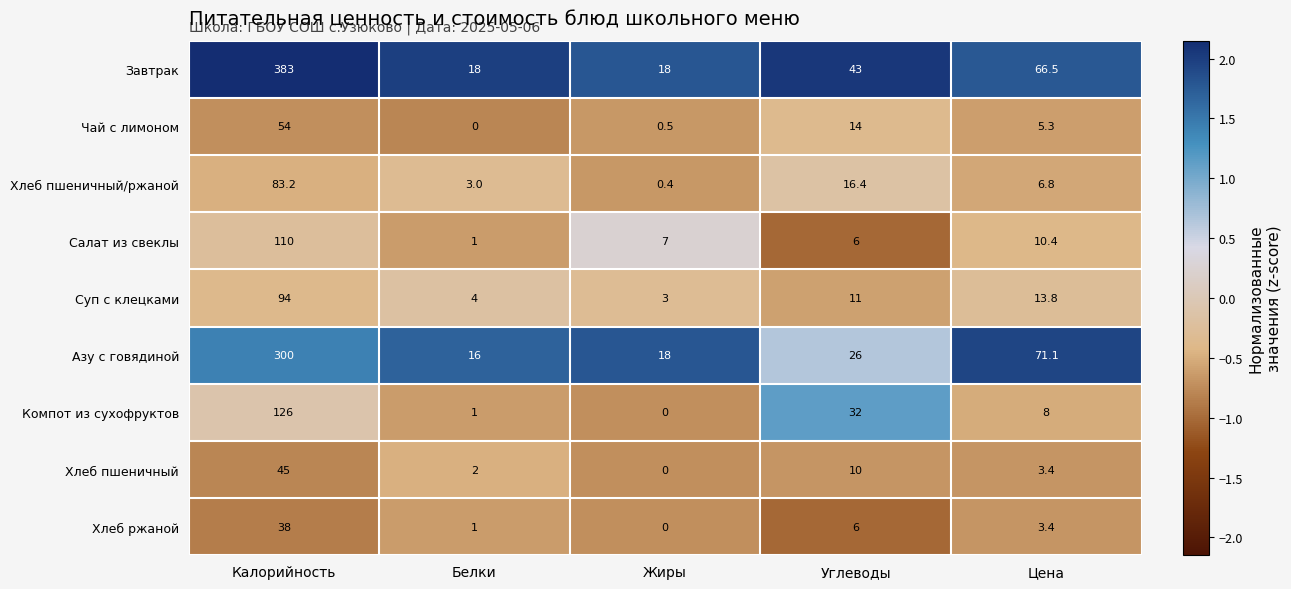

What is the greatest value displayed?

383.0